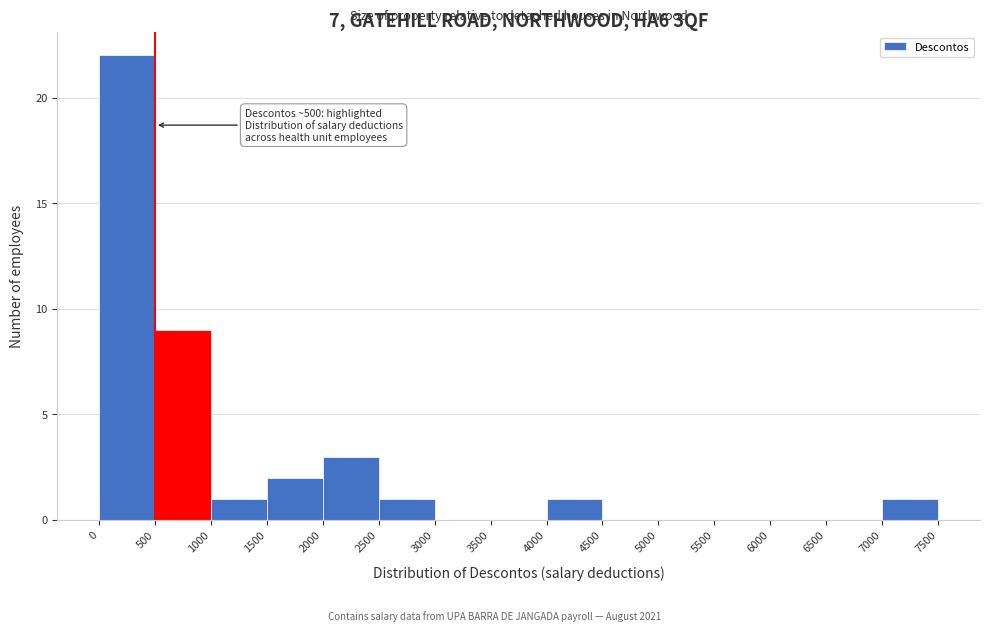

Which range on the x-axis has the tallest bar?

0 to 500